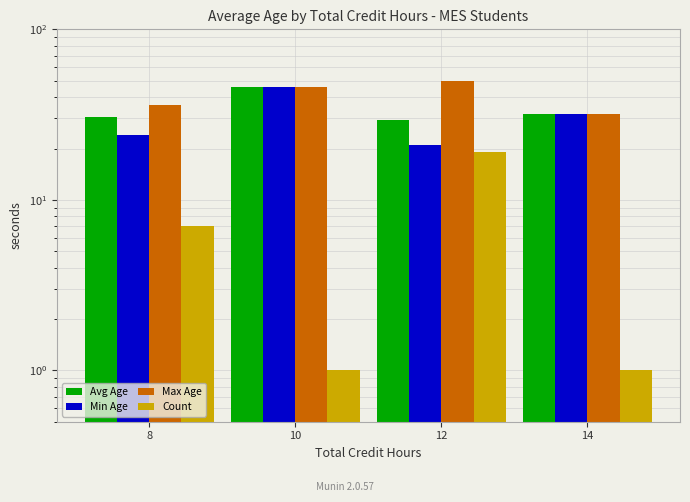

List the series in order of their peak value, highest first.

Max Age, Avg Age, Min Age, Count